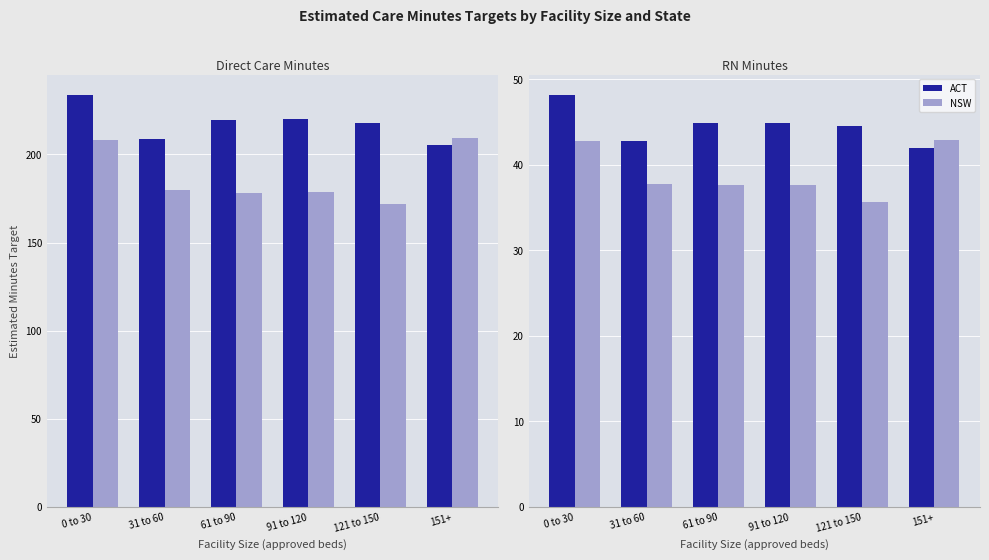

At which label is NSW closest to 39?

31 to 60